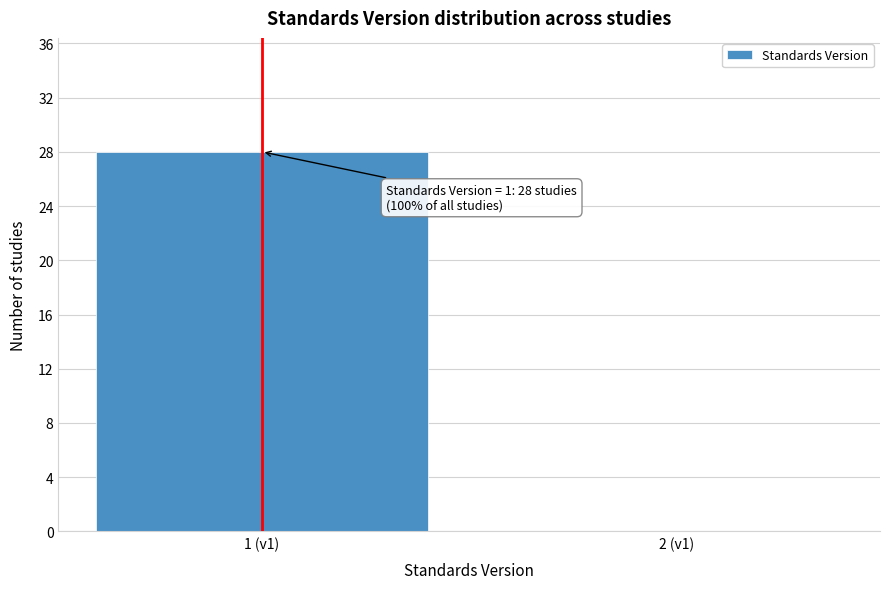

Reading left to right, transcribe all the data shown in this chart.

1 (v1)=28	2 (v1)=0